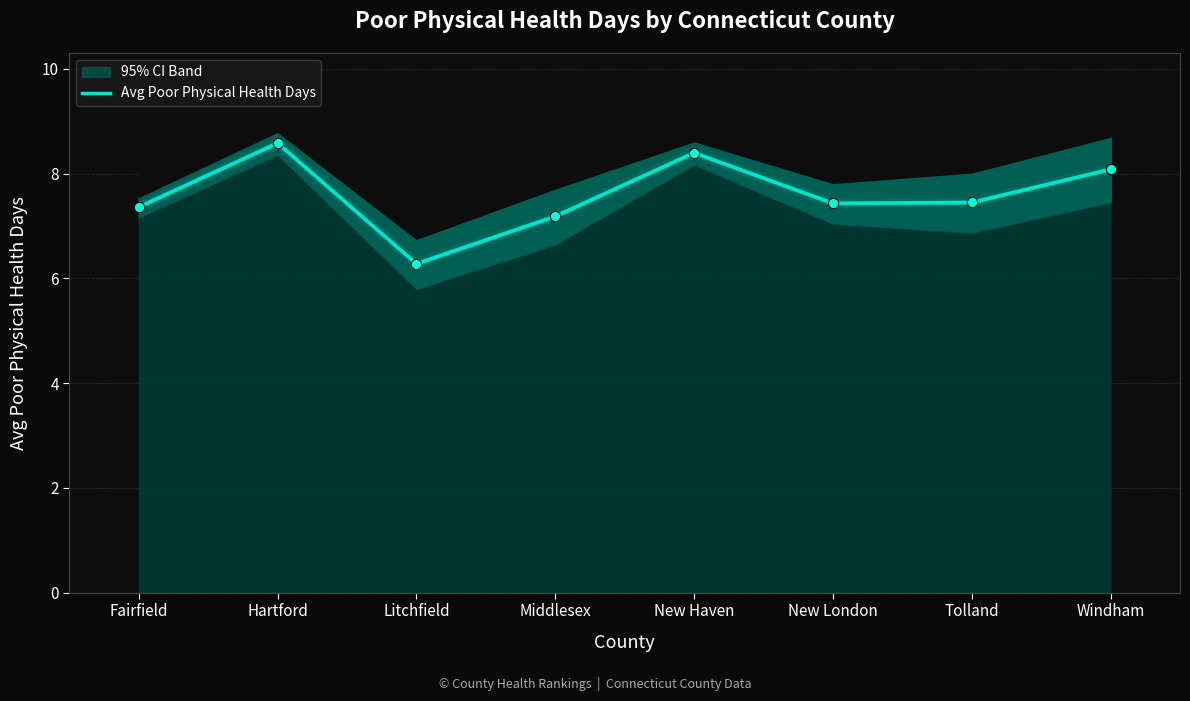

Which has a higher value, Litchfield or Tolland?

Tolland